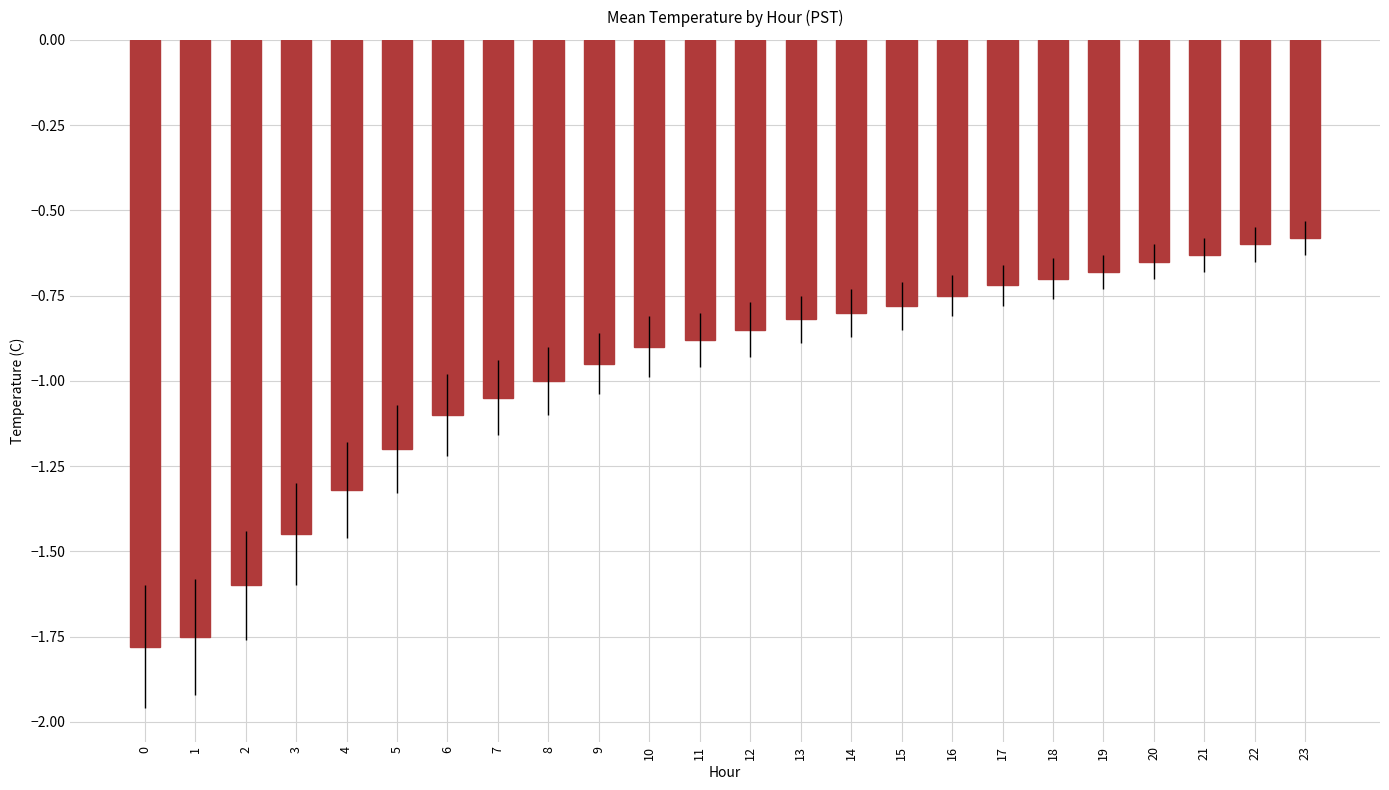

Is it true that the value at 0 is -1.8?

True